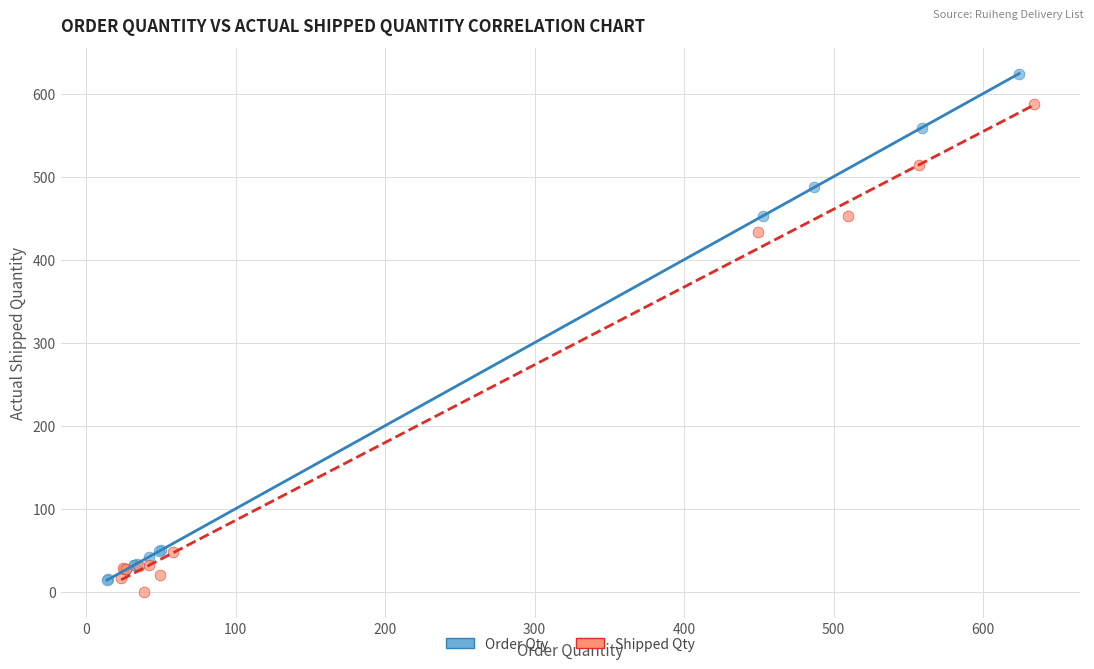

Which series has the widest spread of Y values?

Order Qty